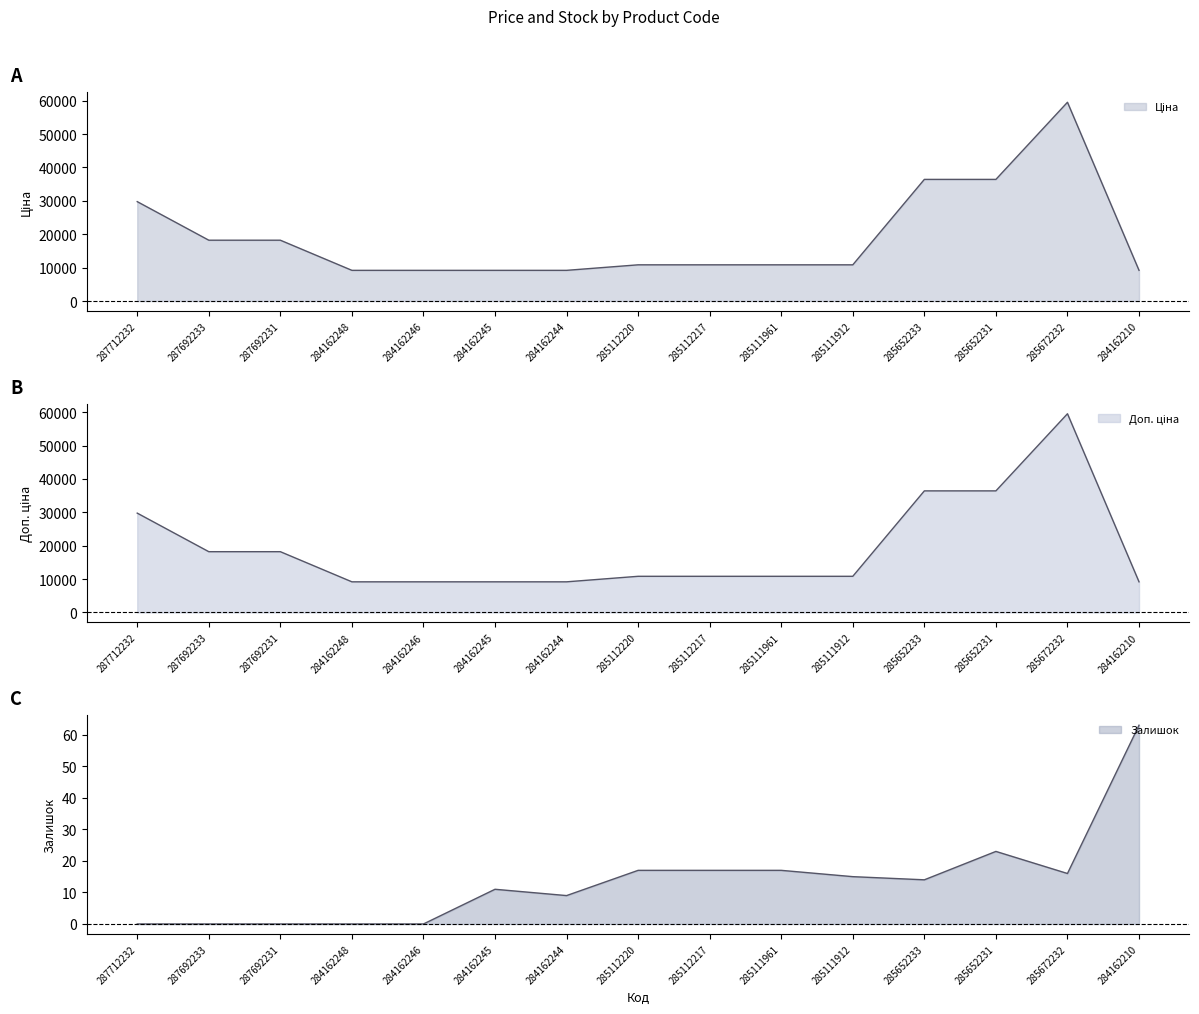

At how many categories does at least one series exceed 20977?

4